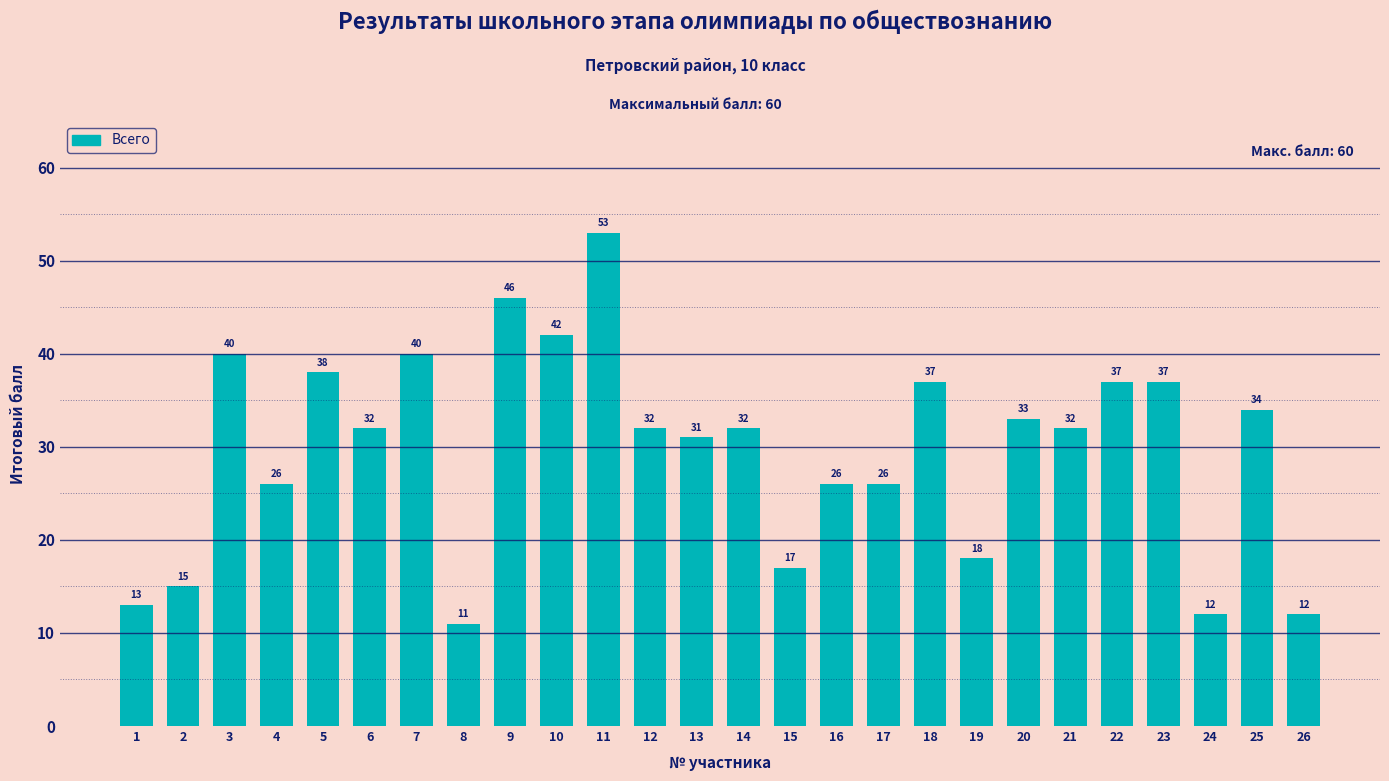

Approximately how many times larger is the value at 19 compared to 21?

0.6